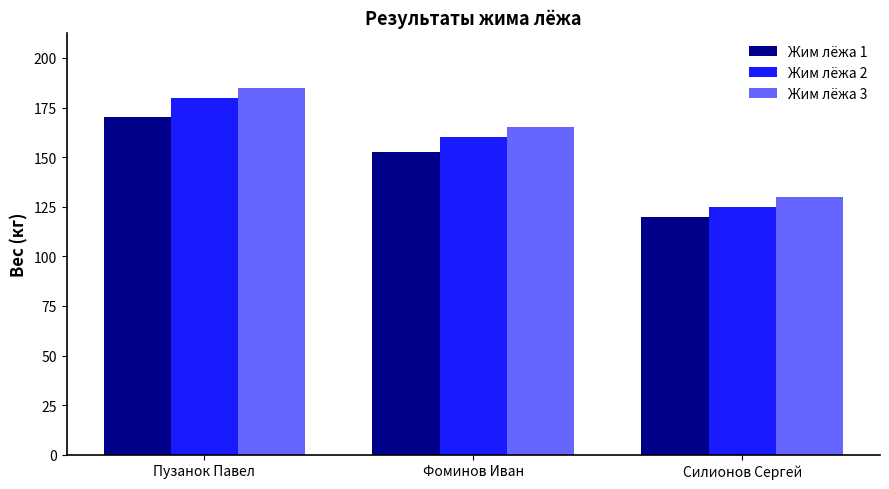

Reading left to right, what are all the values shown in this chart?

Жим лёжа 1: 170.0	152.5	120.0
Жим лёжа 2: 180.0	160.0	125.0
Жим лёжа 3: 185.0	165.0	130.0